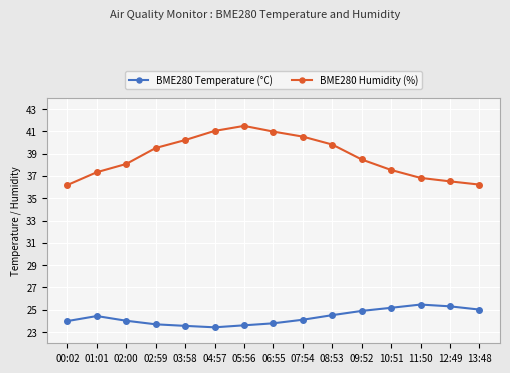

What is the lowest value of the BME280 Humidity (%) series?

36.2